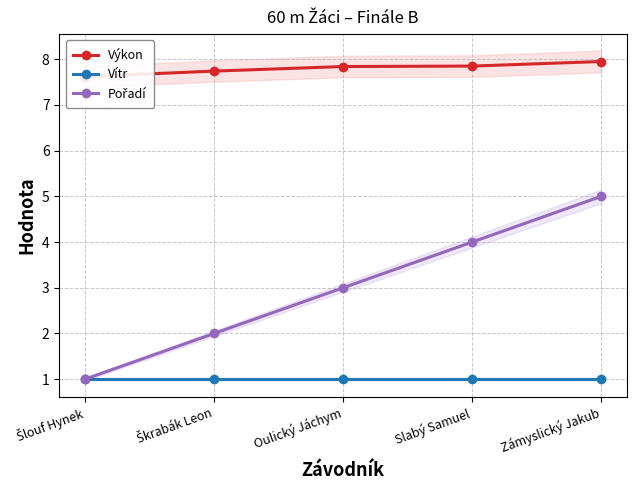

Is it true that Výkon equals 7.8 at Oulický Jáchym?

True